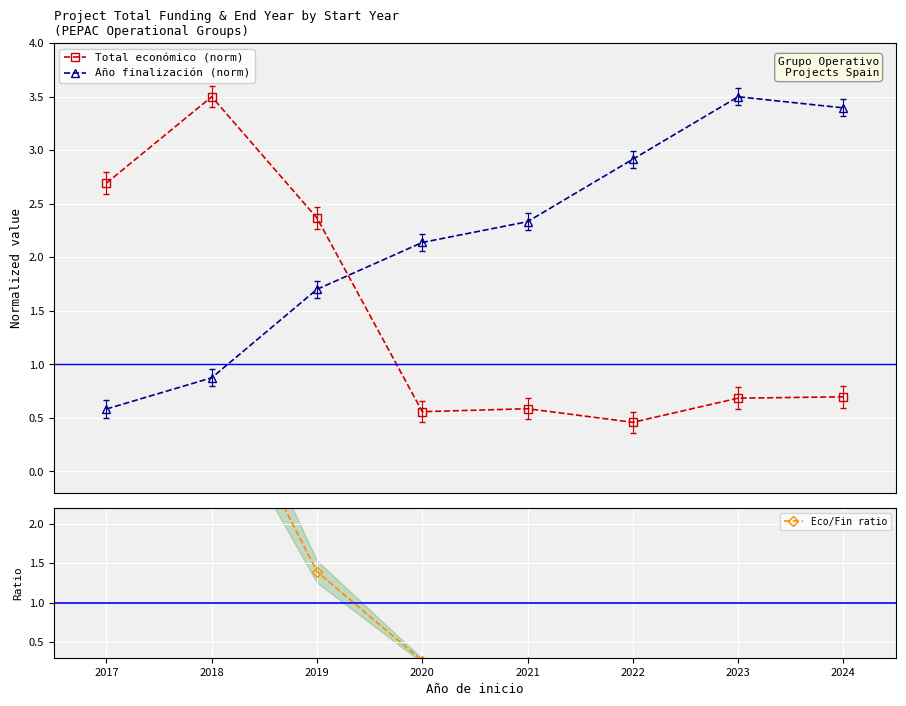

What is the value of the Total económico (norm) point at the 6th from the left?

0.5